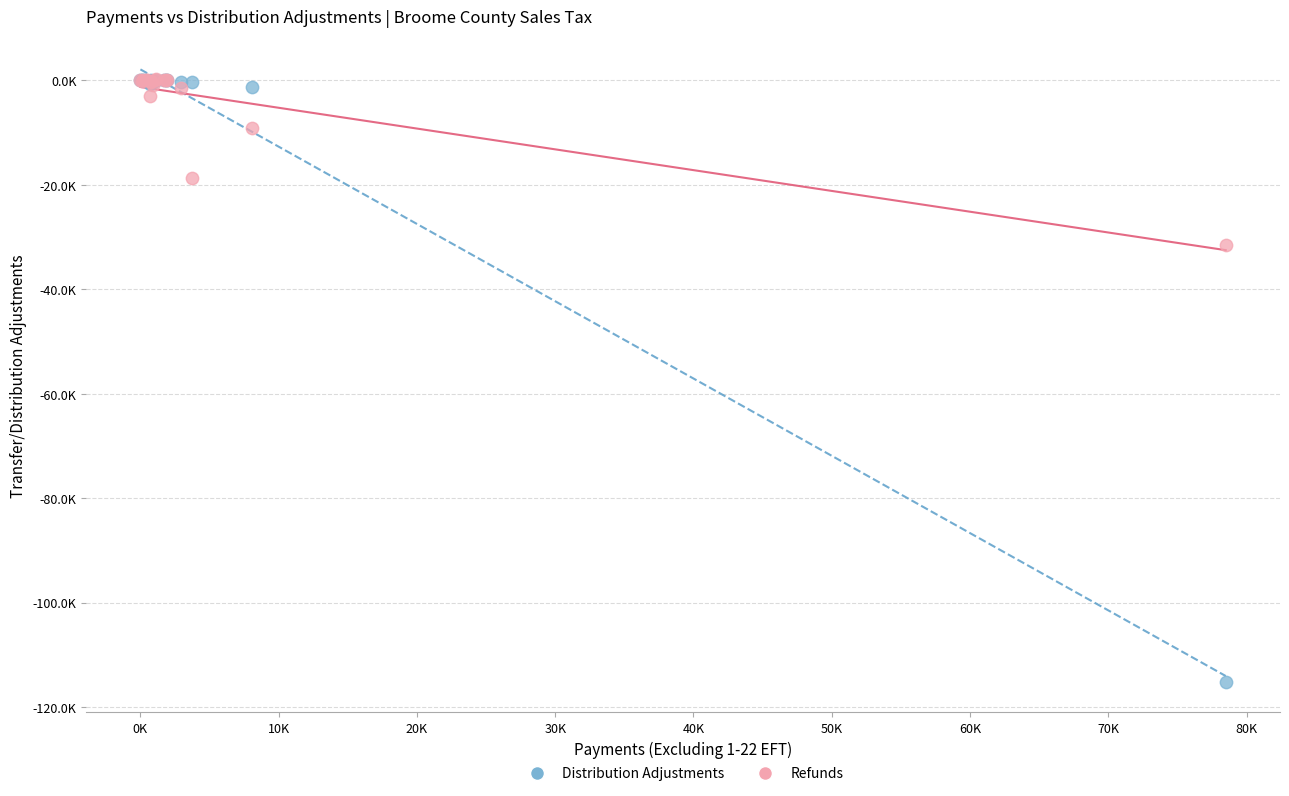

What are all the series names shown in the legend?

Distribution Adjustments, Refunds